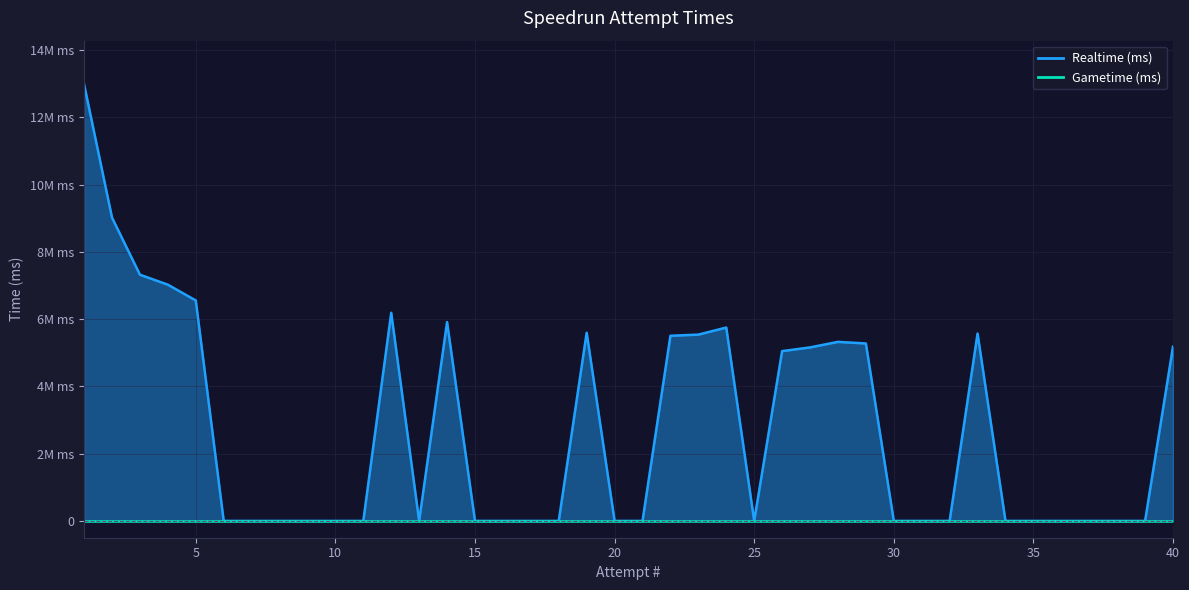

List the labels in order of value, largest first.

1, 2, 3, 4, 5, 12, 14, 24, 19, 33, 23, 22, 28, 29, 40, 27, 26, 6, 7, 8, 9, 10, 11, 13, 15, 16, 17, 18, 20, 21, 25, 30, 31, 32, 34, 35, 36, 37, 38, 39